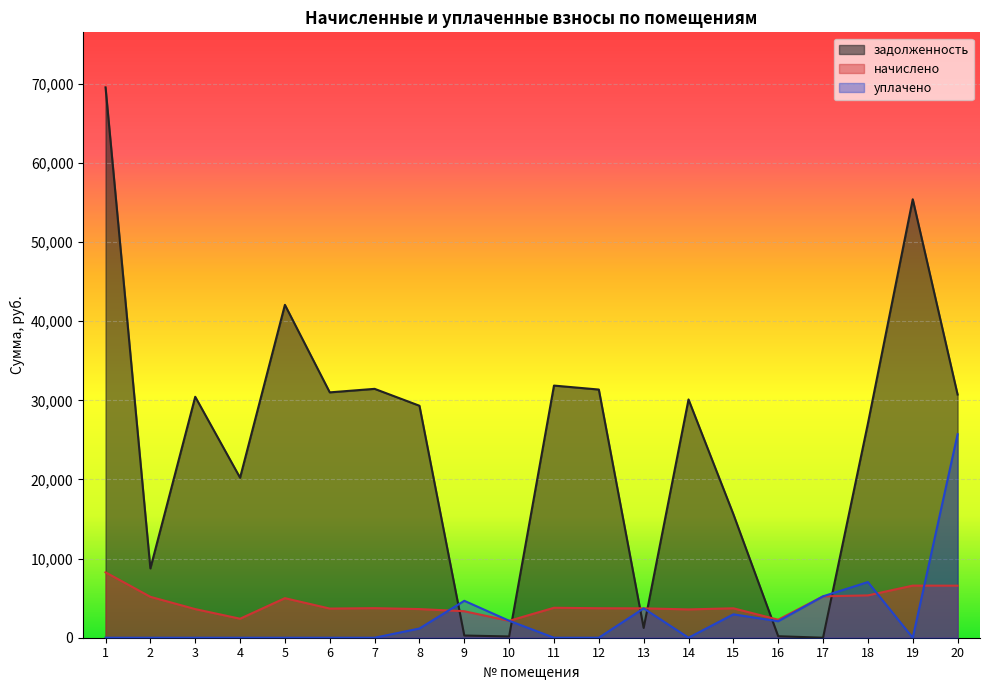

Where do задолженность and начислено first cross each other?

8 and 9